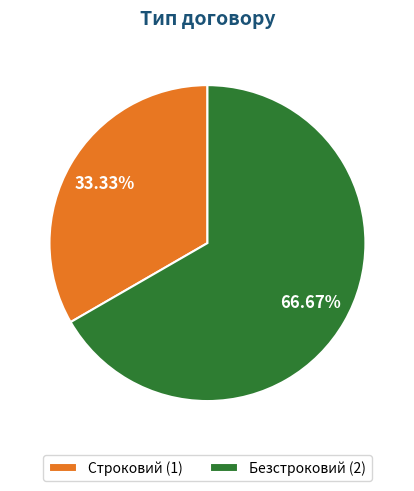

Which slice is the smallest?

Строковий